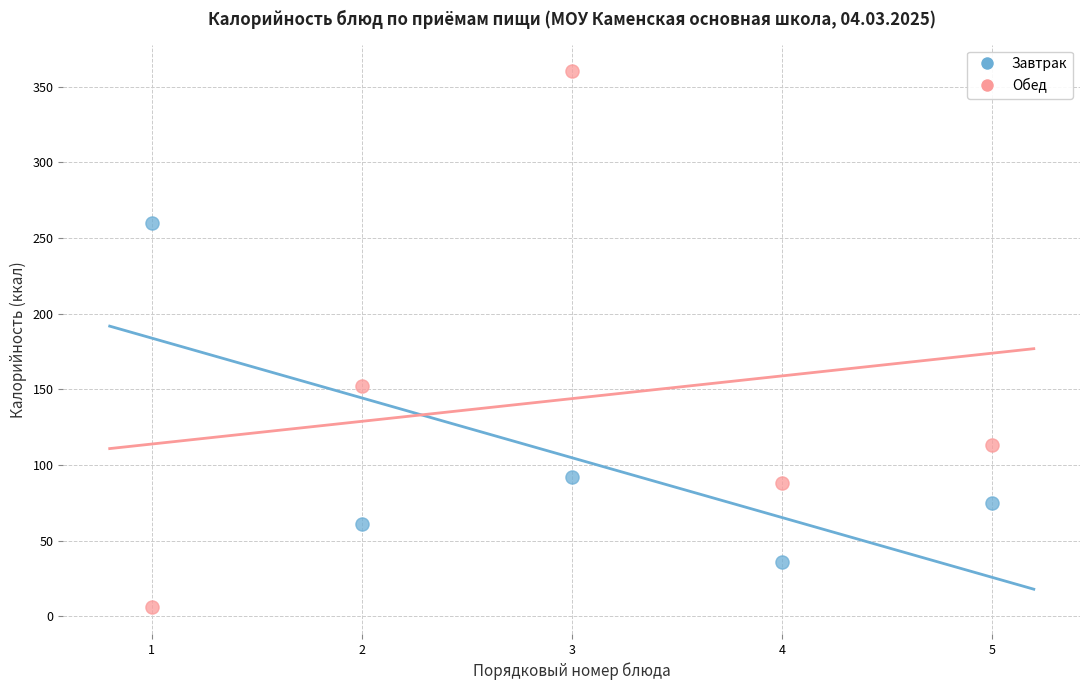

Which series has the largest Y range (max minus min)?

Обед